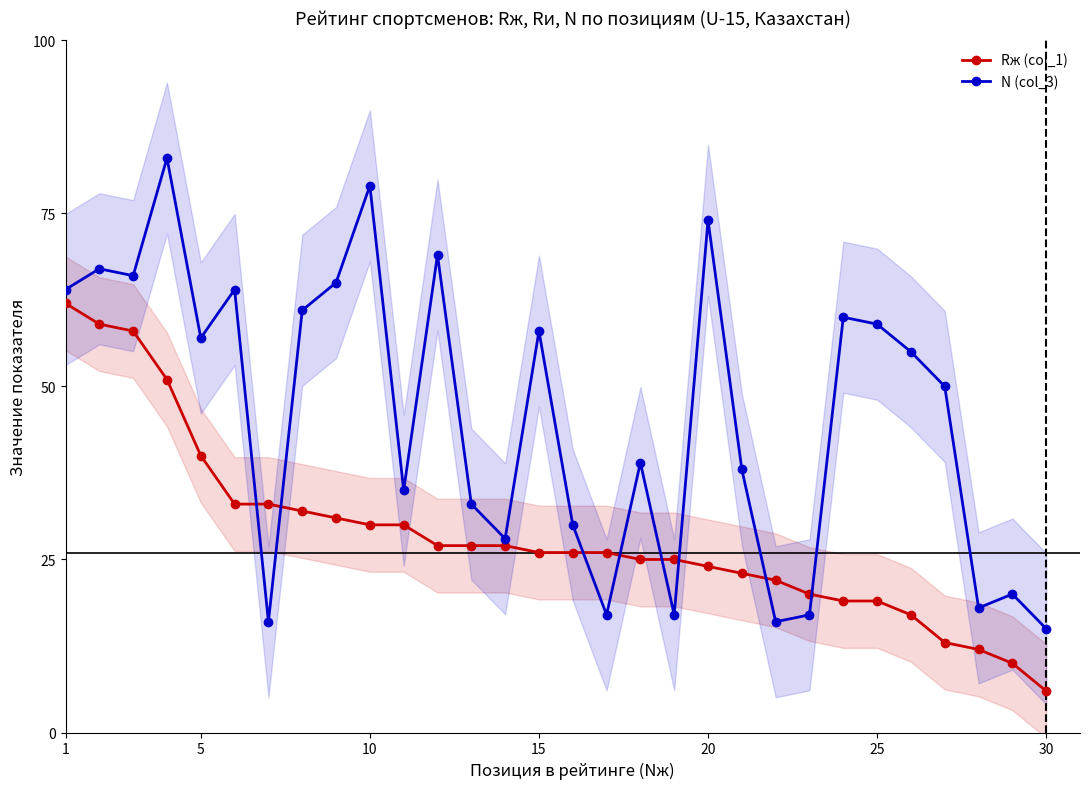

True or false: N (col_3) has a value of 10 at 30.

False